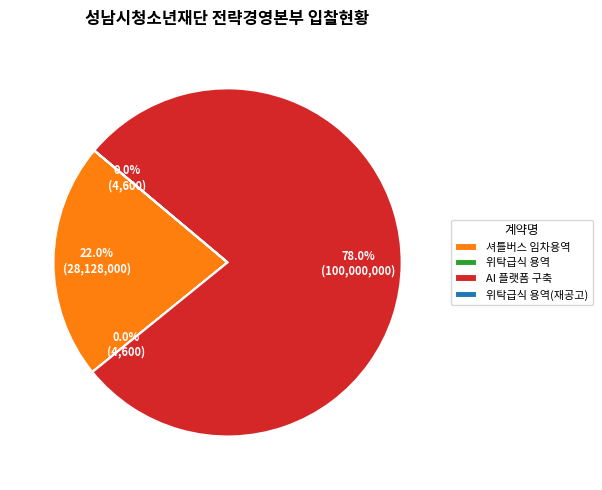

Does any single category account for the majority?

Yes